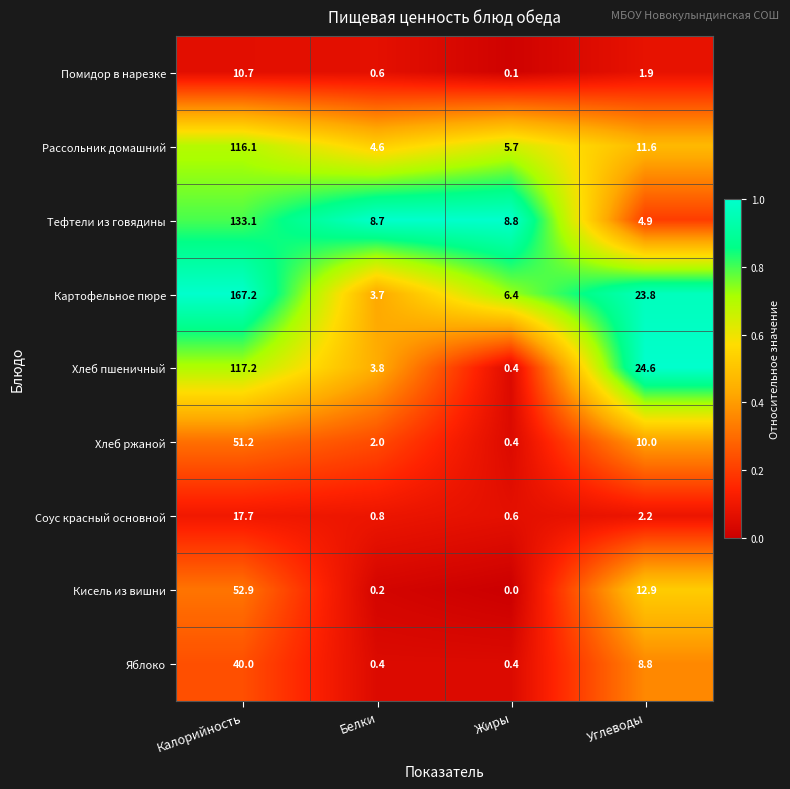

What is the difference between the maximum and second lowest values in the Хлеб ржаной series?

49.2